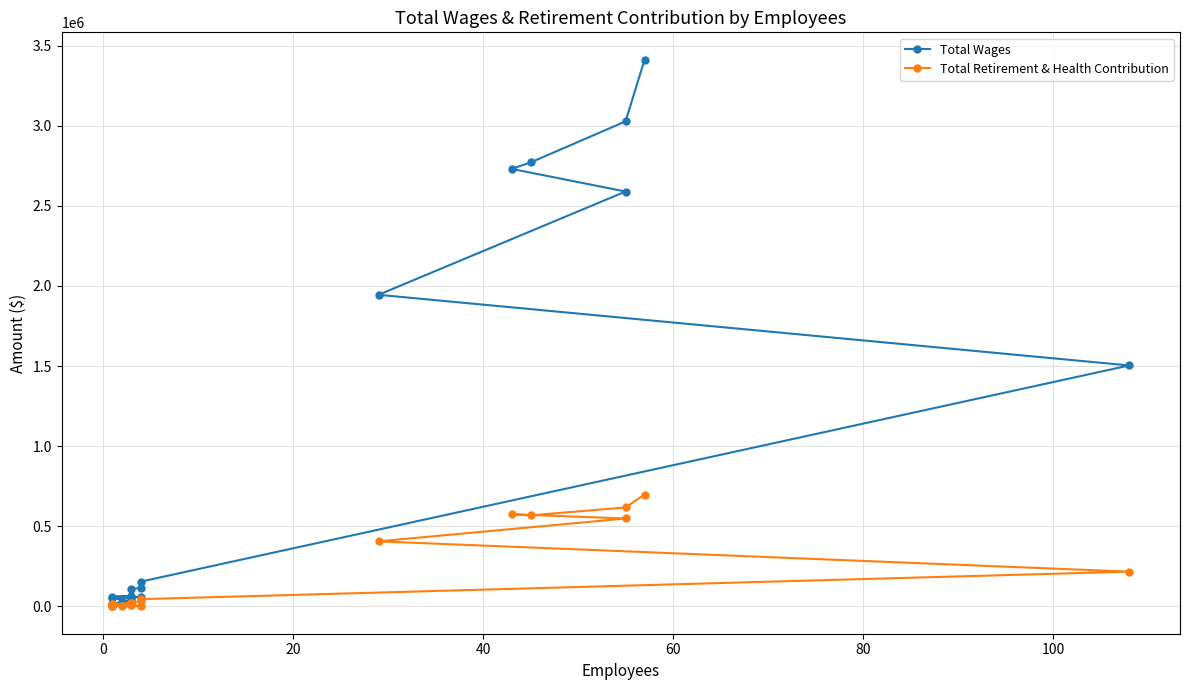

What is the greatest value displayed?

3412131